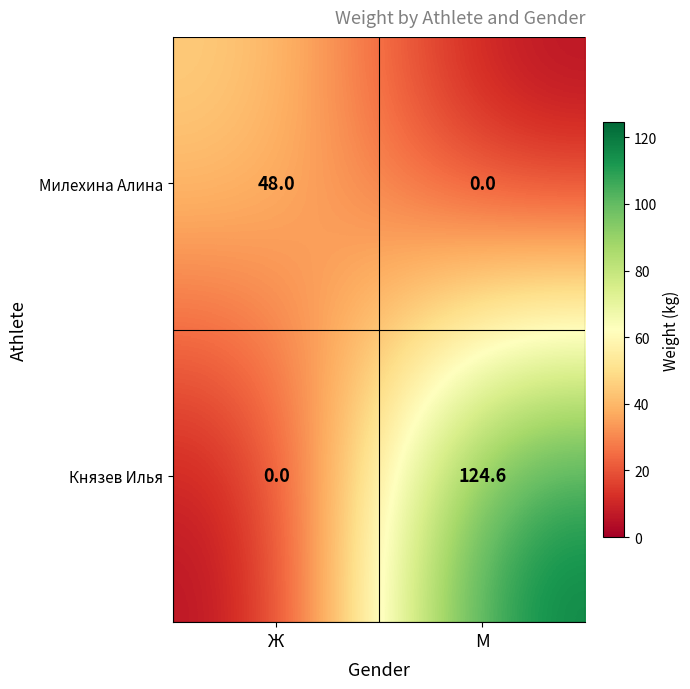

How many series are shown in this chart?

2